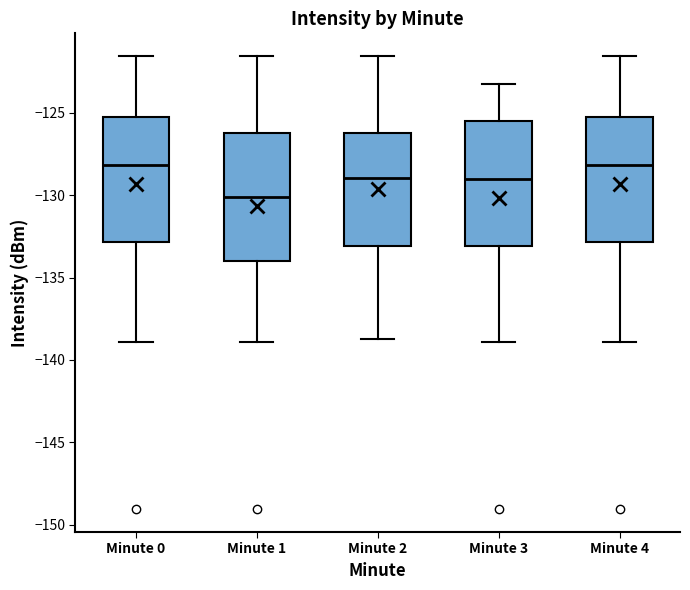

Reading left to right, transcribe this box plot: for each box, give where its median line is, the range the box spans, and where its two whiskers end, as read against the y-axis. The values are not printed on the chart, so give them approximately, as read against the axis.

Minute 0: median -128.0, box -133.0 to -125.0, whiskers -139.0 to -121.5
Minute 1: median -130.0, box -134.0 to -126.0, whiskers -139.0 to -121.5
Minute 2: median -129.0, box -133.0 to -126.0, whiskers -138.5 to -121.5
Minute 3: median -129.0, box -133.0 to -125.5, whiskers -139.0 to -123.0
Minute 4: median -128.0, box -133.0 to -125.0, whiskers -139.0 to -121.5